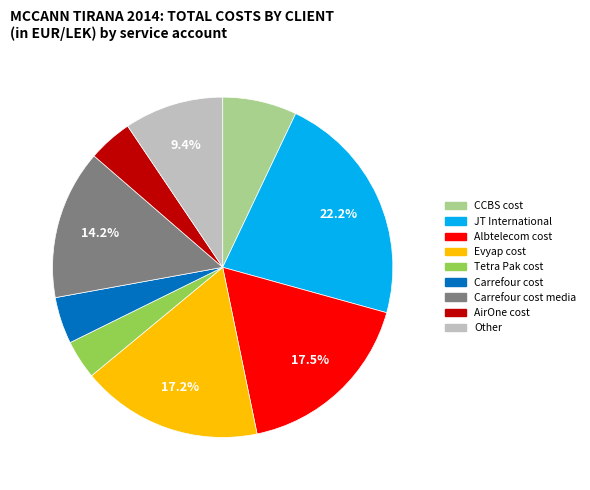

The JT International slice represents 22% of the pie. True or false?

True